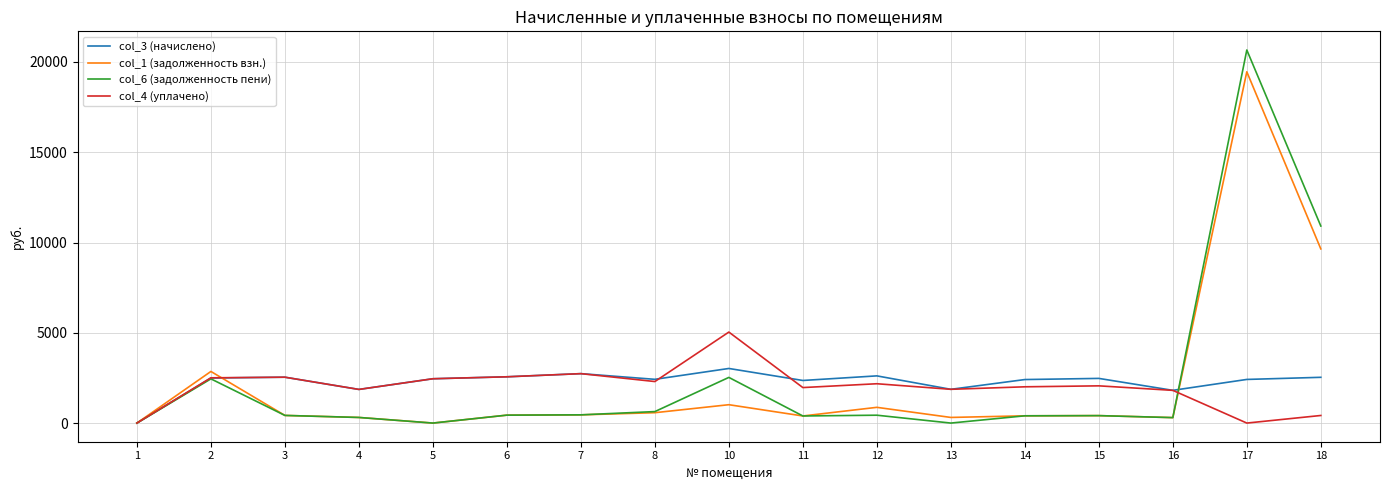

Rank the series by their maximum value, from lowest to highest.

col_3 (начислено), col_4 (уплачено), col_1 (задолженность взн.), col_6 (задолженность пени)